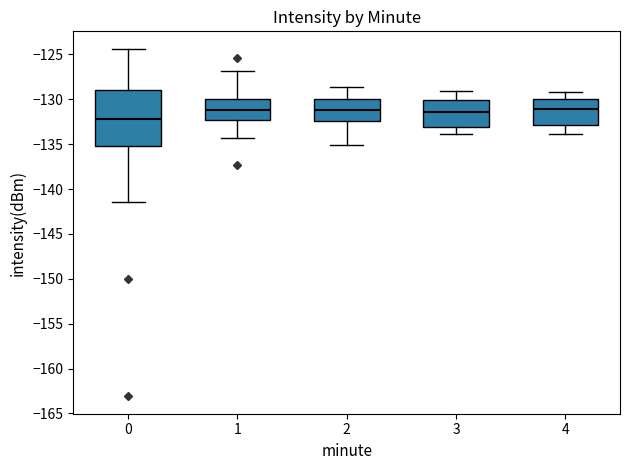

Which box is the tallest, from its lower edge to its upper edge?

0